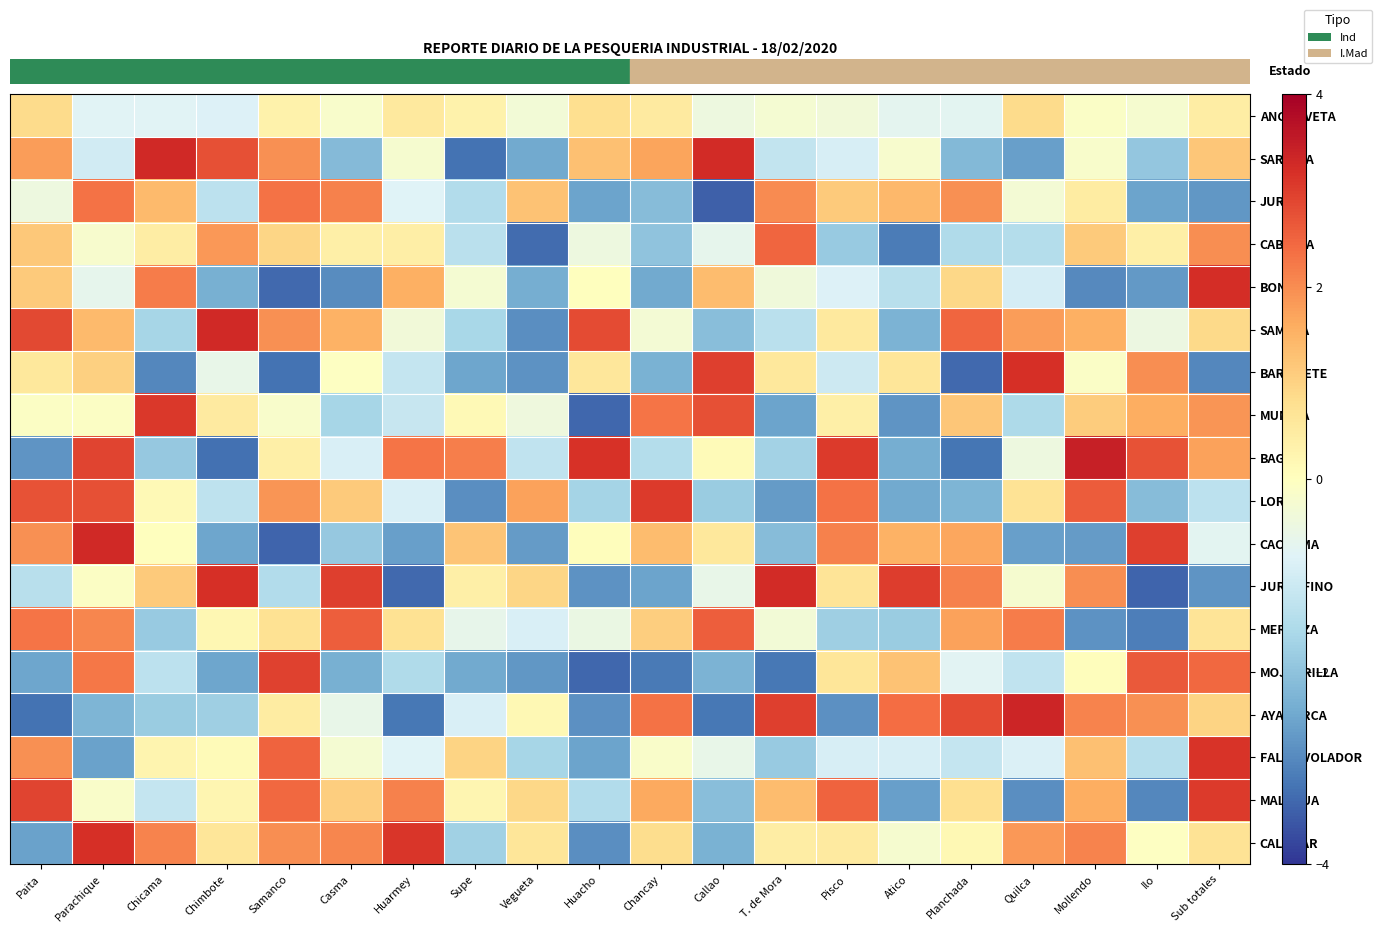

What is the spread (max minus min) of values at Mollendo?

6.3